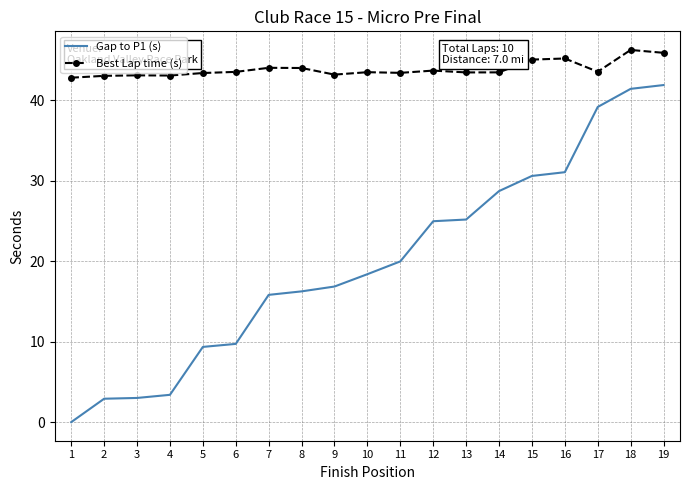

Rank the series by their maximum value, from lowest to highest.

Gap to P1 (s), Best Lap time (s)